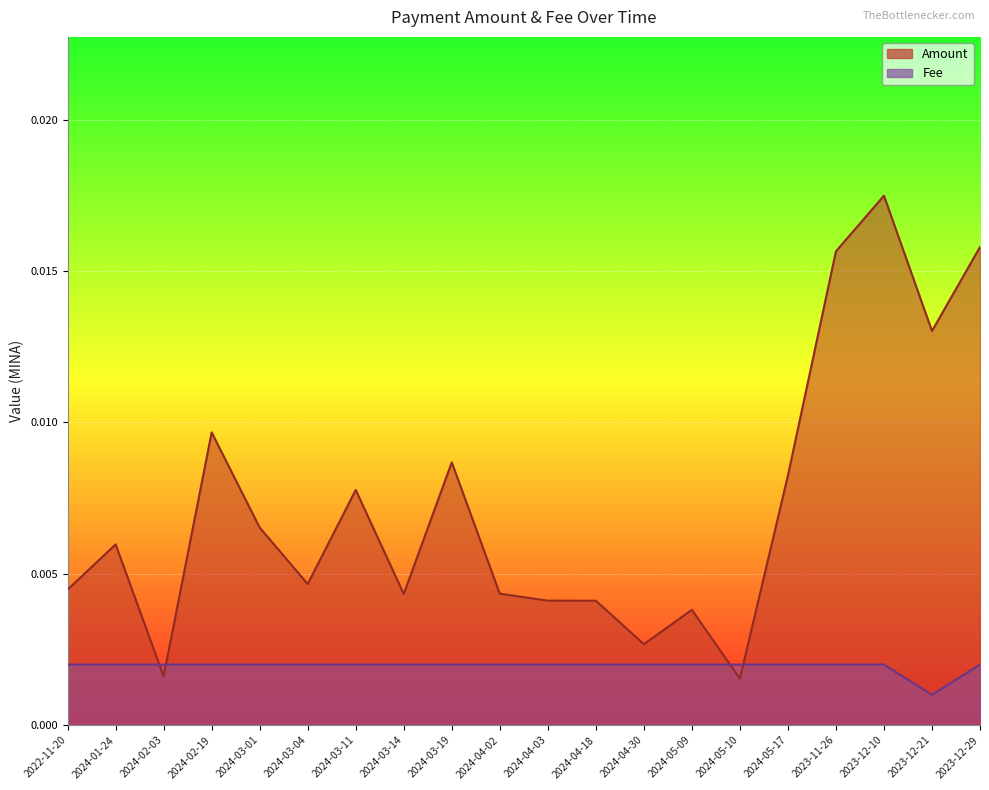

Which category has the highest value across all series?

2023-12-10